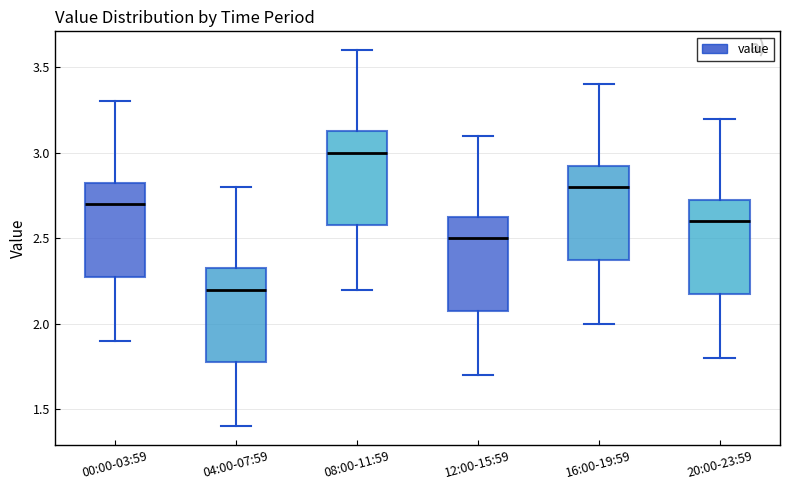

Reading left to right, transcribe this box plot: for each box, give where its median line is, the range the box spans, and where its two whiskers end, as read against the y-axis. The values are not printed on the chart, so give them approximately, as read against the axis.

00:00-03:59: median 2.70, box 2.30 to 2.85, whiskers 1.90 to 3.30
04:00-07:59: median 2.20, box 1.80 to 2.35, whiskers 1.40 to 2.80
08:00-11:59: median 3.00, box 2.60 to 3.15, whiskers 2.20 to 3.60
12:00-15:59: median 2.50, box 2.10 to 2.65, whiskers 1.70 to 3.10
16:00-19:59: median 2.80, box 2.40 to 2.95, whiskers 2.00 to 3.40
20:00-23:59: median 2.60, box 2.20 to 2.75, whiskers 1.80 to 3.20